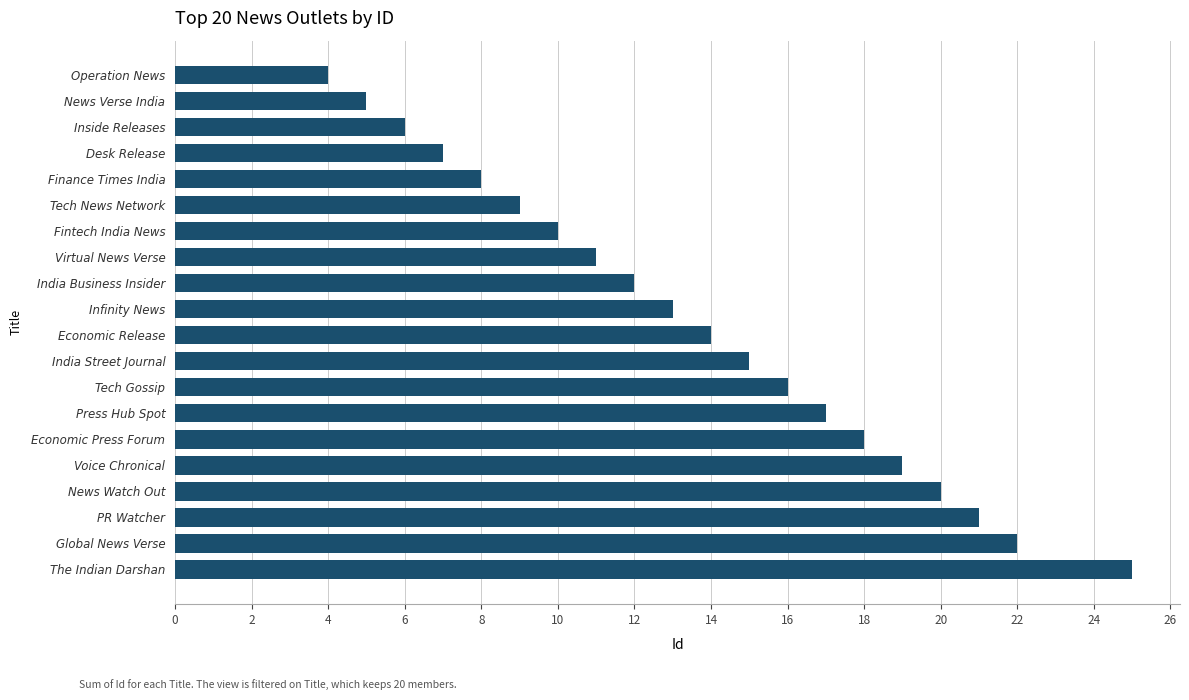

What is the sum of all values?

272